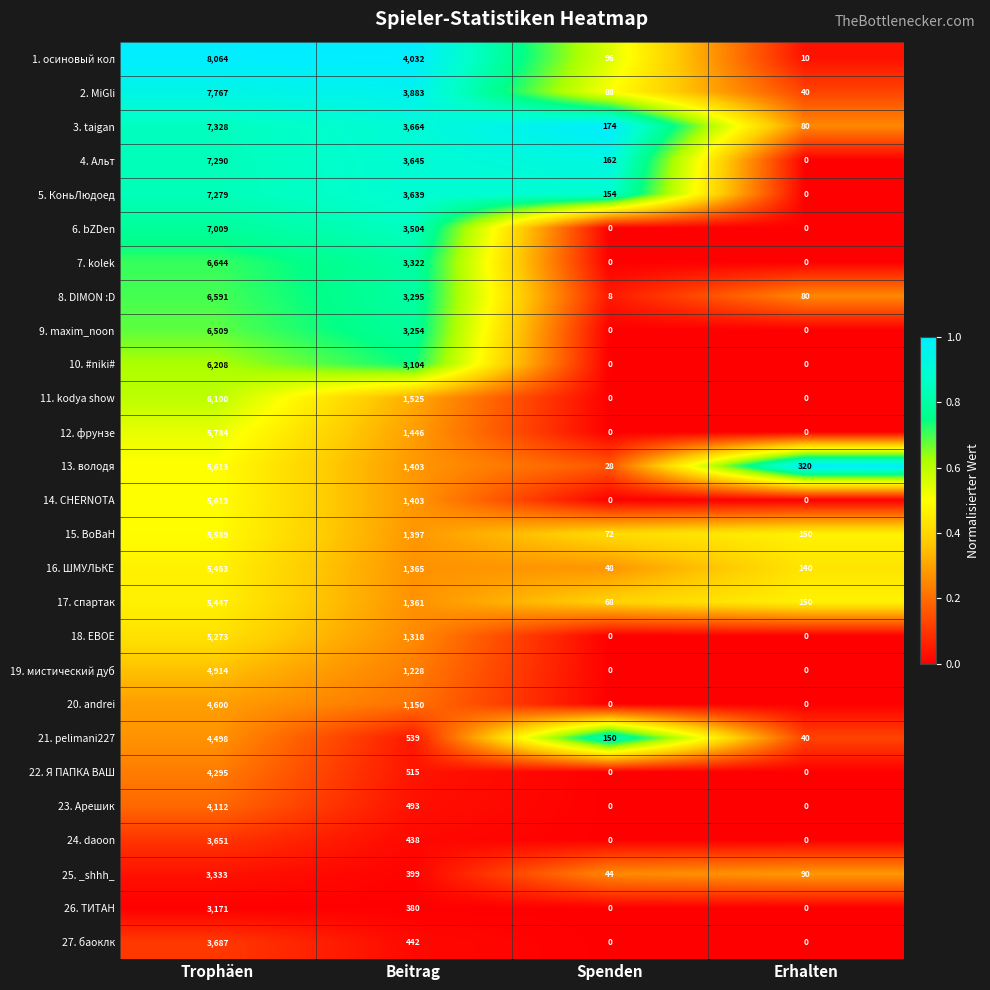

At which category is the sum across all series the highest?

Trophäen